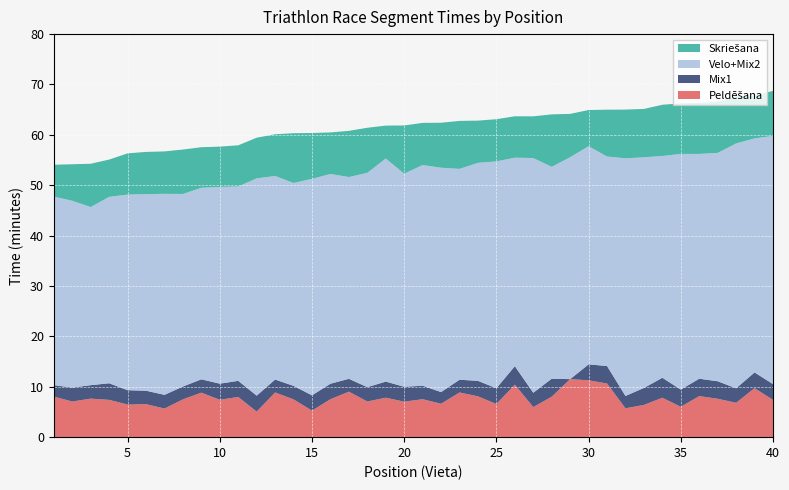

Reading right to left, what are all the values shown in this chart?

Peldēšana: 7.4	9.7	6.8	7.6	8.2	6.0	7.8	6.4	5.7	10.7	11.3	11.5	8.0	6.0	10.4	6.6	8.1	8.9	6.6	7.5	7.0	7.8	7.1	9.0	7.5	5.3	7.5	8.9	5.1	8.0	7.4	8.8	7.5	5.7	6.5	6.5	7.4	7.7	7.1	8.1
Mix1: 3.1	3.1	2.9	3.5	3.5	3.4	4.0	3.4	2.5	3.5	3.2	0.0	3.6	2.9	3.7	3.1	3.1	2.5	2.3	2.7	3.0	3.2	2.9	2.5	3.1	3.0	2.7	2.6	3.2	3.2	3.2	2.6	2.5	2.7	2.7	2.9	3.3	2.7	2.8	2.3
Velo+Mix2: 49.3	46.5	48.6	45.3	44.6	46.8	44.0	45.8	47.2	41.6	43.3	44.0	42.0	46.6	41.4	45.0	43.3	41.9	44.5	43.8	42.3	44.3	42.5	40.0	41.6	43.0	40.3	40.4	43.1	38.6	39.0	38.0	38.2	39.9	39.0	38.8	37.0	35.4	37.1	37.4
Skriešana: 8.9	8.5	9.3	10.2	10.1	10.0	10.2	9.6	9.7	9.3	7.2	8.6	10.4	8.3	8.2	8.4	8.4	9.5	8.9	8.4	9.6	6.5	8.9	9.2	8.2	9.1	9.9	8.3	8.1	8.2	8.0	8.1	8.8	8.4	8.4	8.2	7.4	8.6	7.2	6.3